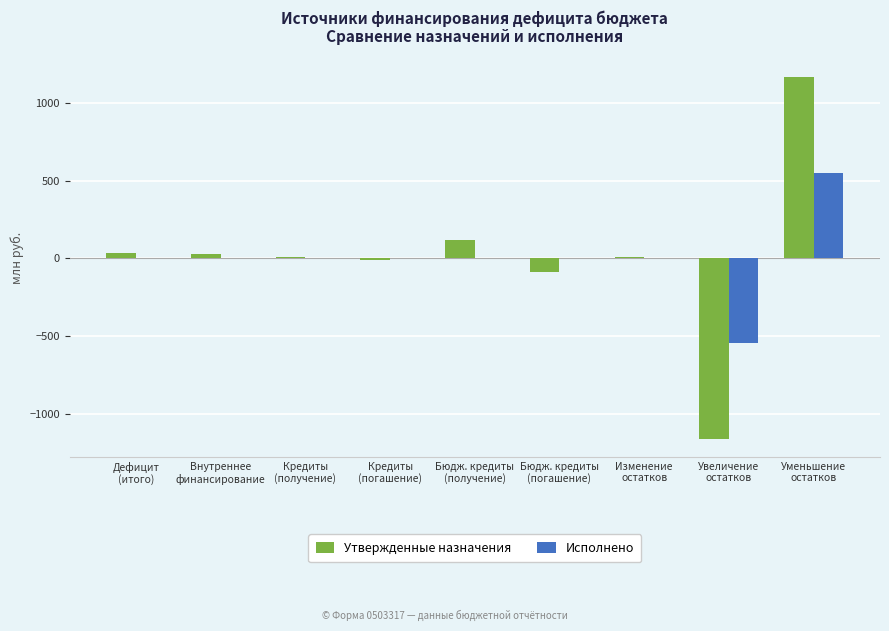

What is the sum of all Исполнено values?

3.3